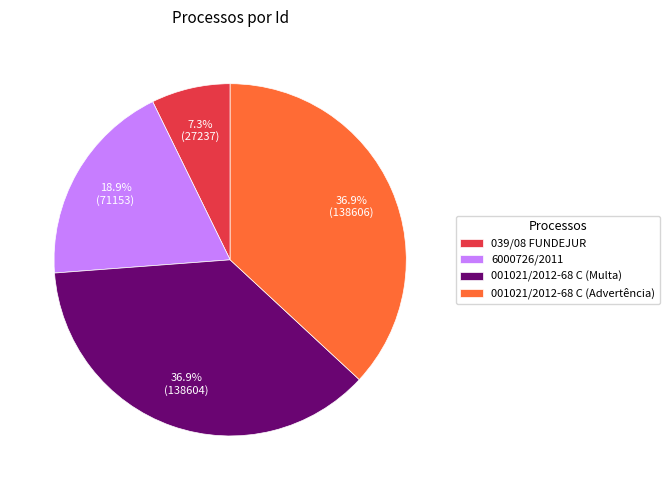

Is it true that 001021/2012-68 C (Advertência) is 37% of the pie?

True